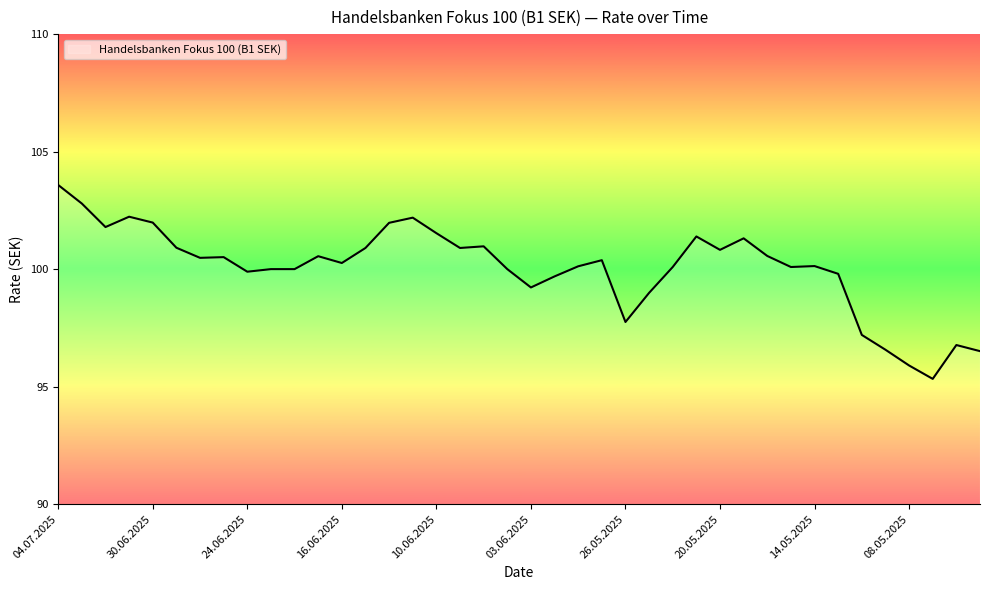

What is the greatest value displayed?

103.6